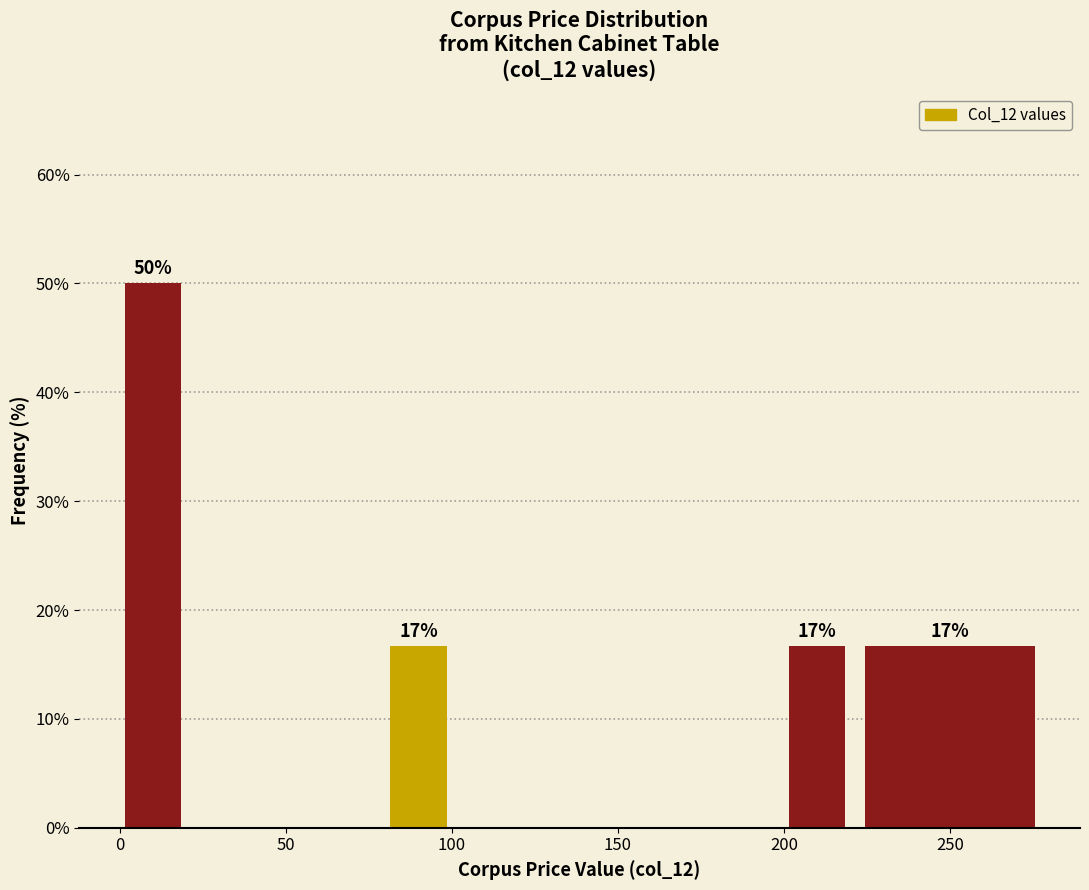

Which range on the x-axis has the tallest bar?

0 to 20